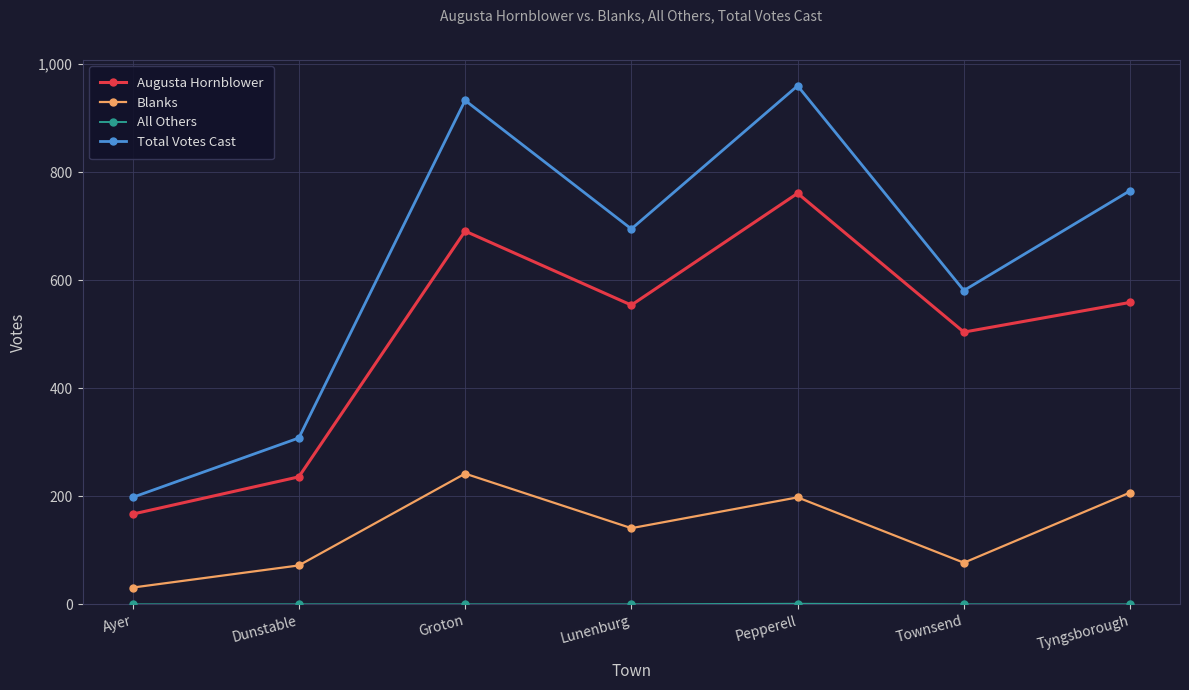

Between Lunenburg and Tyngsborough, which series saw the biggest shift?

Total Votes Cast